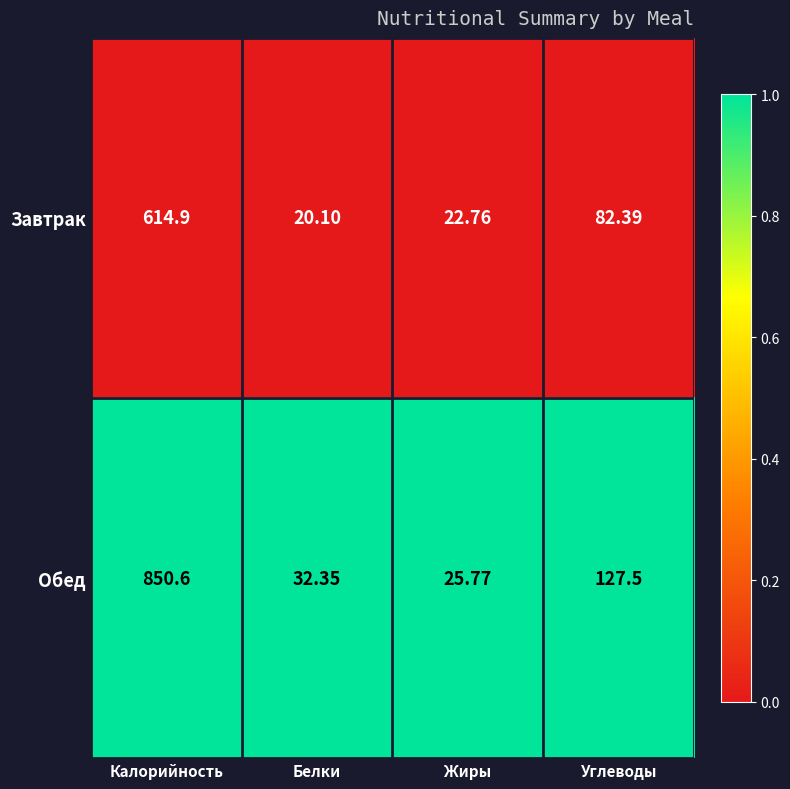

List the series in order of their peak value, lowest first.

Завтрак, Обед